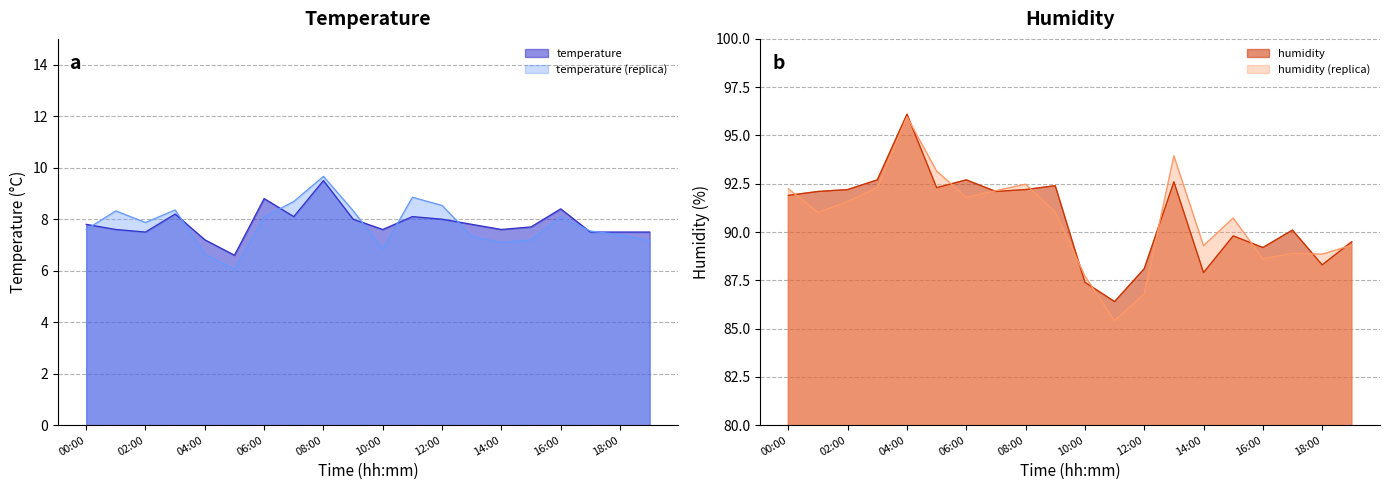

What position from the right is 02:00?

18